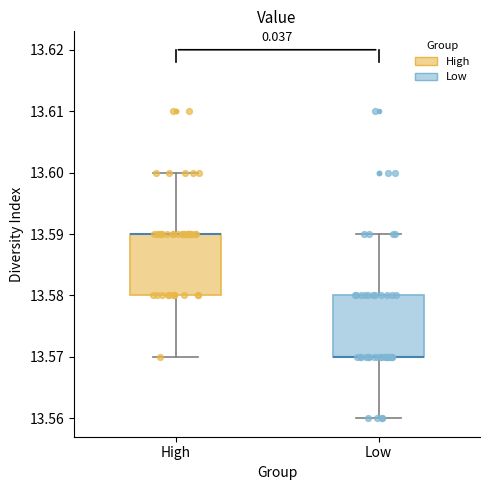

Where does the lower whisker of the box for Low end on the y-axis? The values are not printed on the chart, so give them approximately, as read against the axis.

13.56